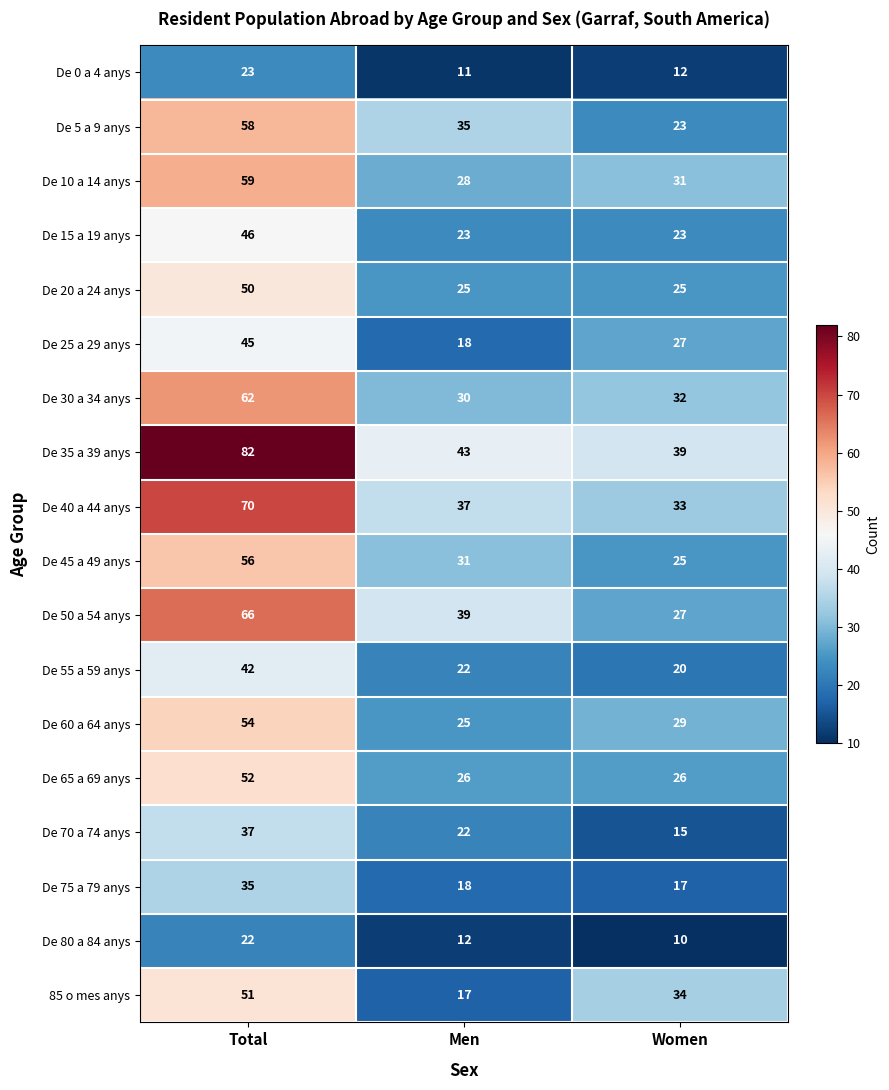

What is the total value across all series at Men?

462